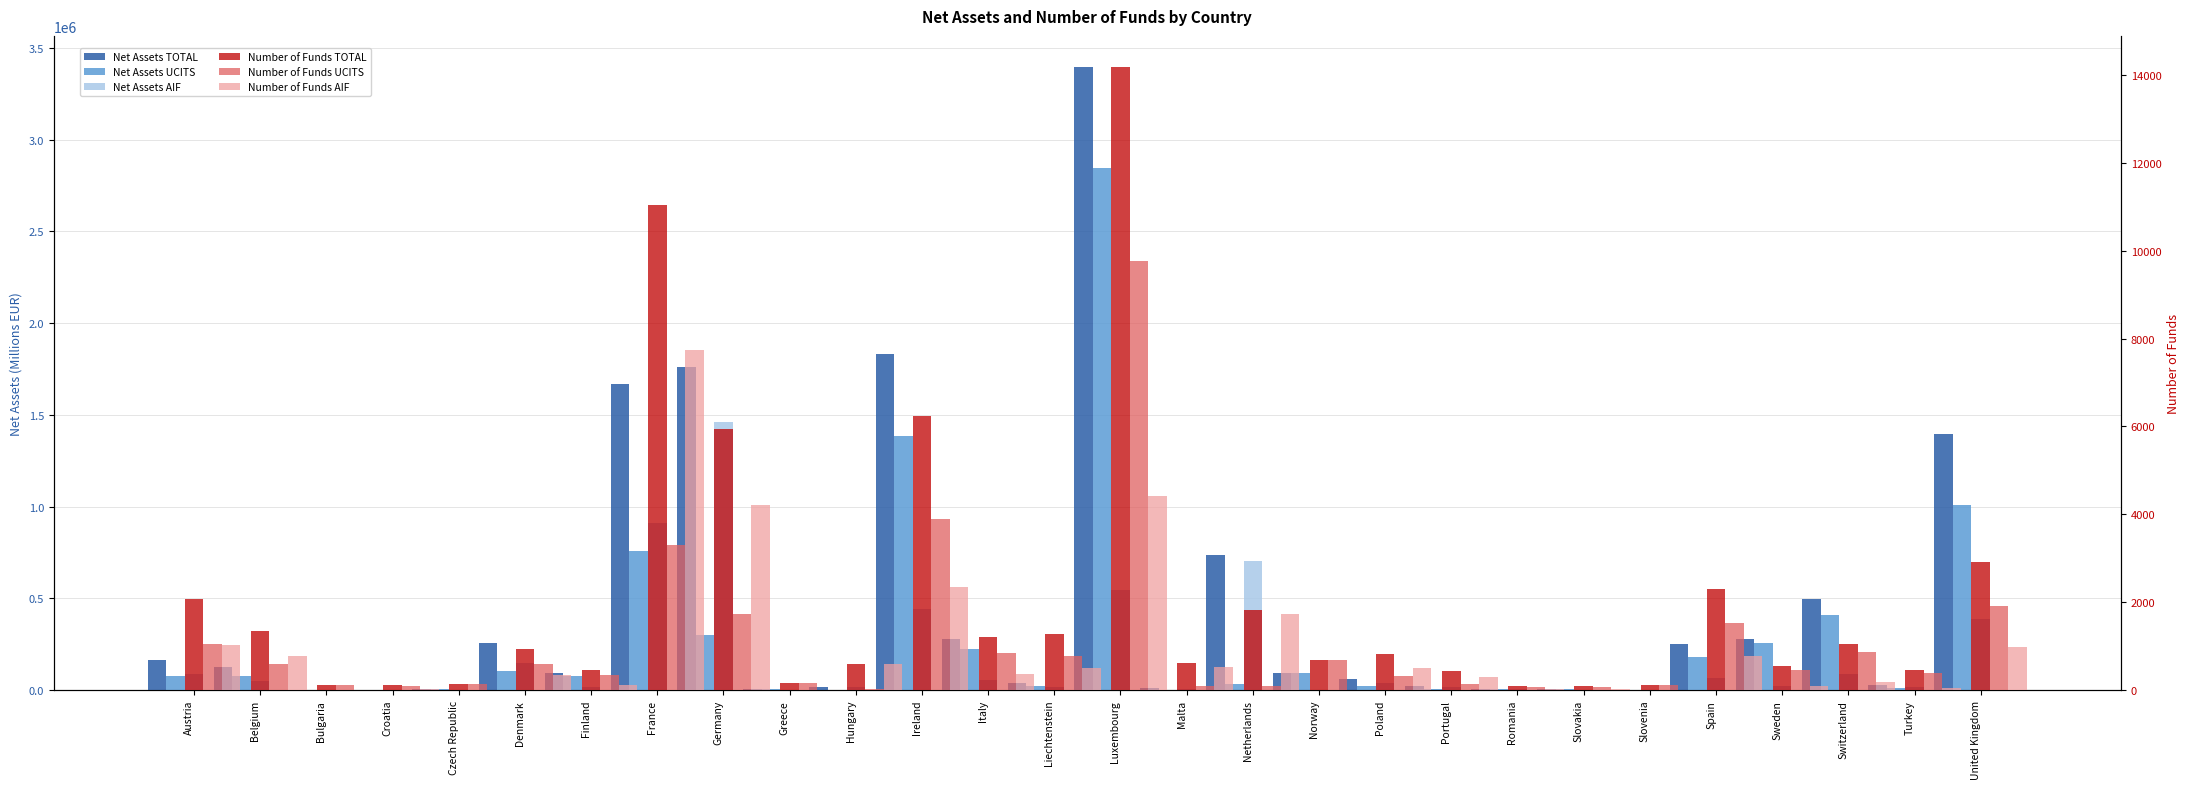

What is the total value across all series at Ireland?

3673902.0